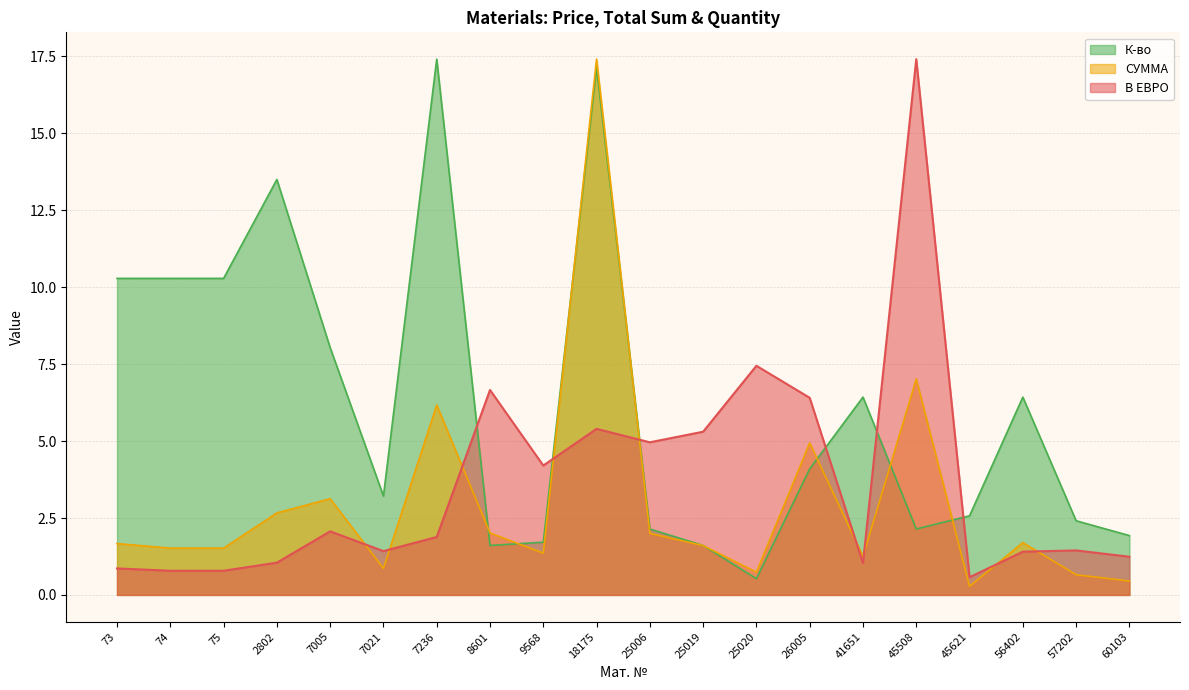

What is the difference between the second highest and minimum values in the К-во series?

16.6